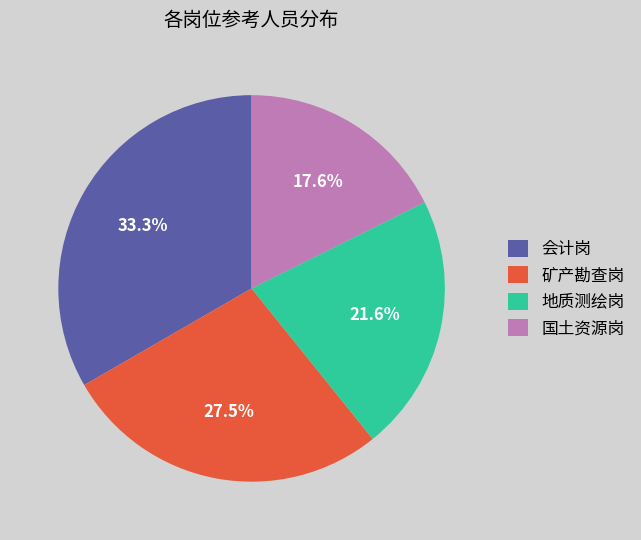

Is the sum of 地质测绘岗 and 矿产勘查岗 greater than half?

No